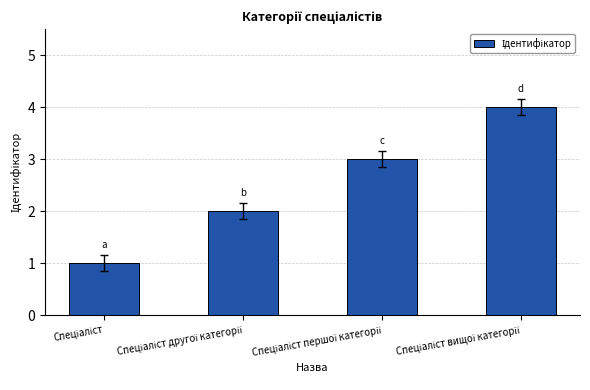

What is the maximum value shown in the chart?

4